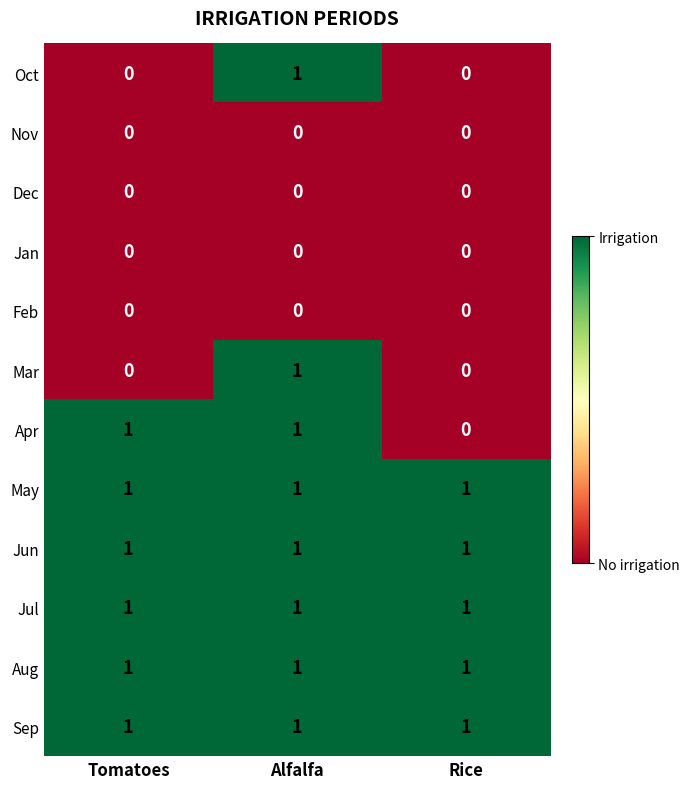

How many Oct values are between 0 and 1?

3